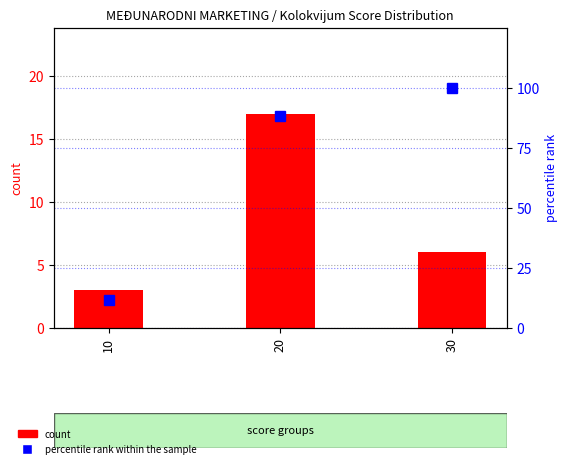

At how many categories does at least one series exceed 24?

2